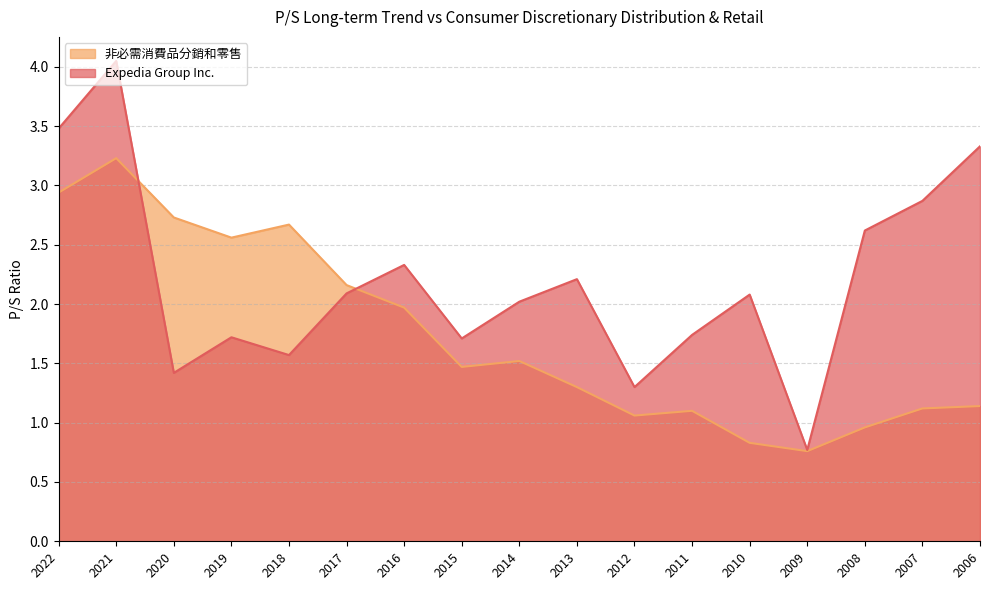

List the labels in order of 非必需消費品分銷和零售 value, largest first.

2021, 2022, 2020, 2018, 2019, 2017, 2016, 2014, 2015, 2013, 2006, 2007, 2011, 2012, 2008, 2010, 2009